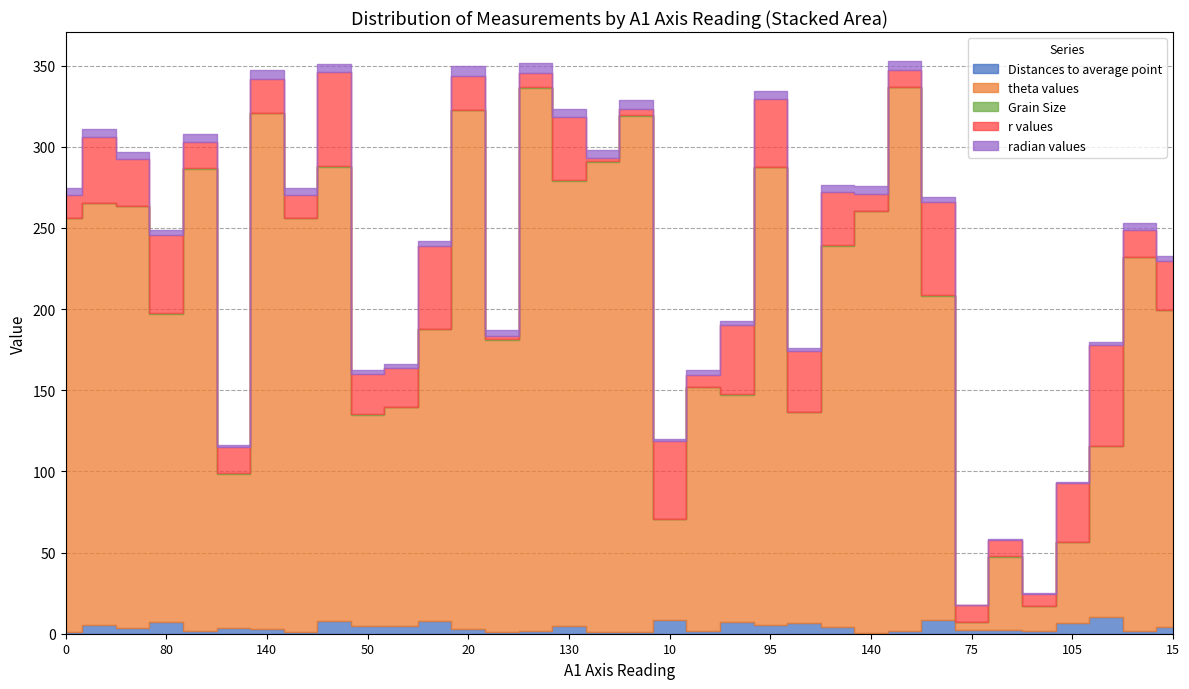

True or false: Grain Size and theta values intersect in this chart.

False